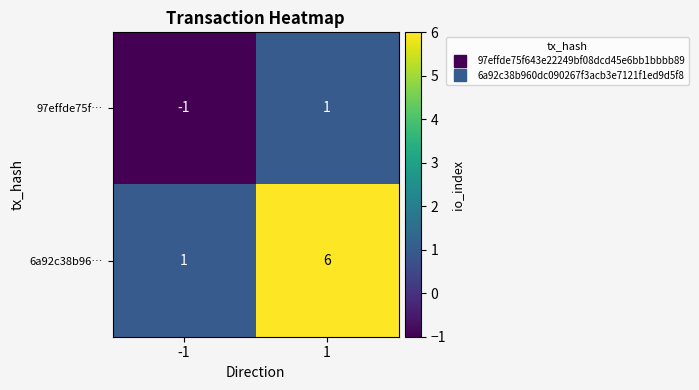

True or false: 97effde75f… has a value of 1 at 1.

True